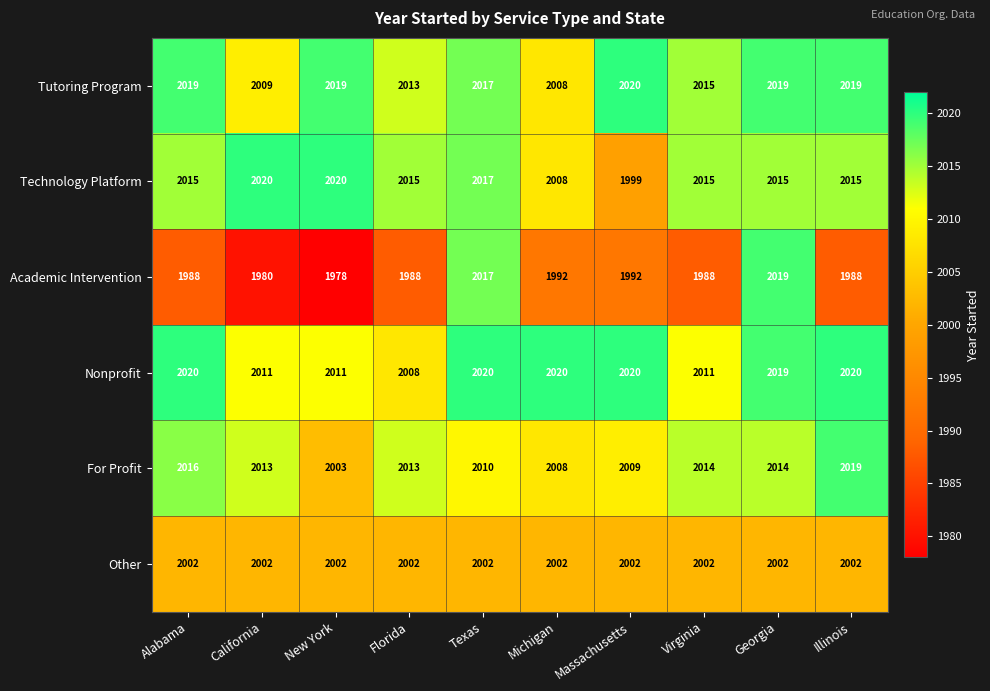

At how many categories does at least one series exceed 2013?

10